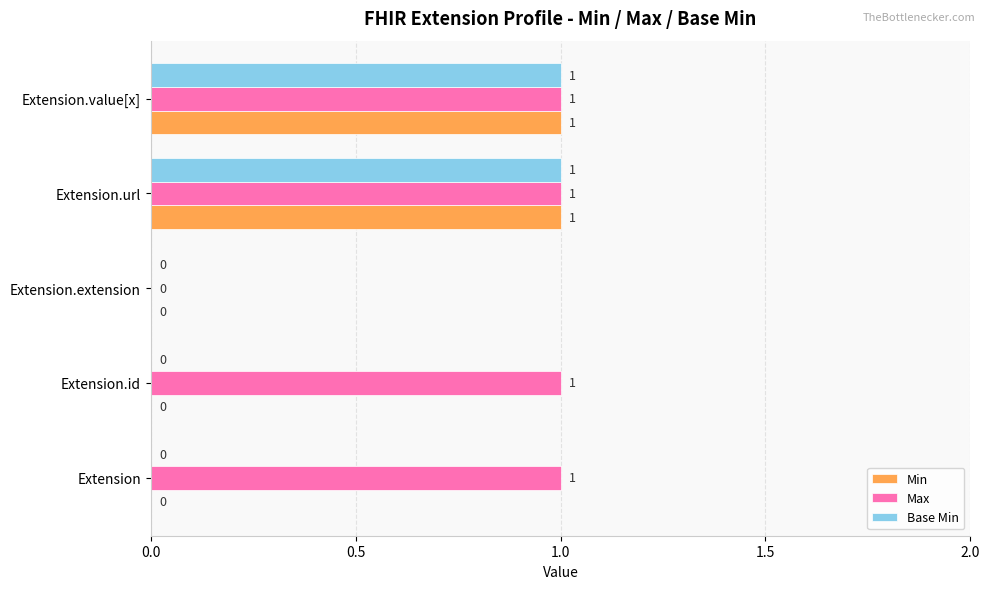

Which series has the largest total across all categories?

Max